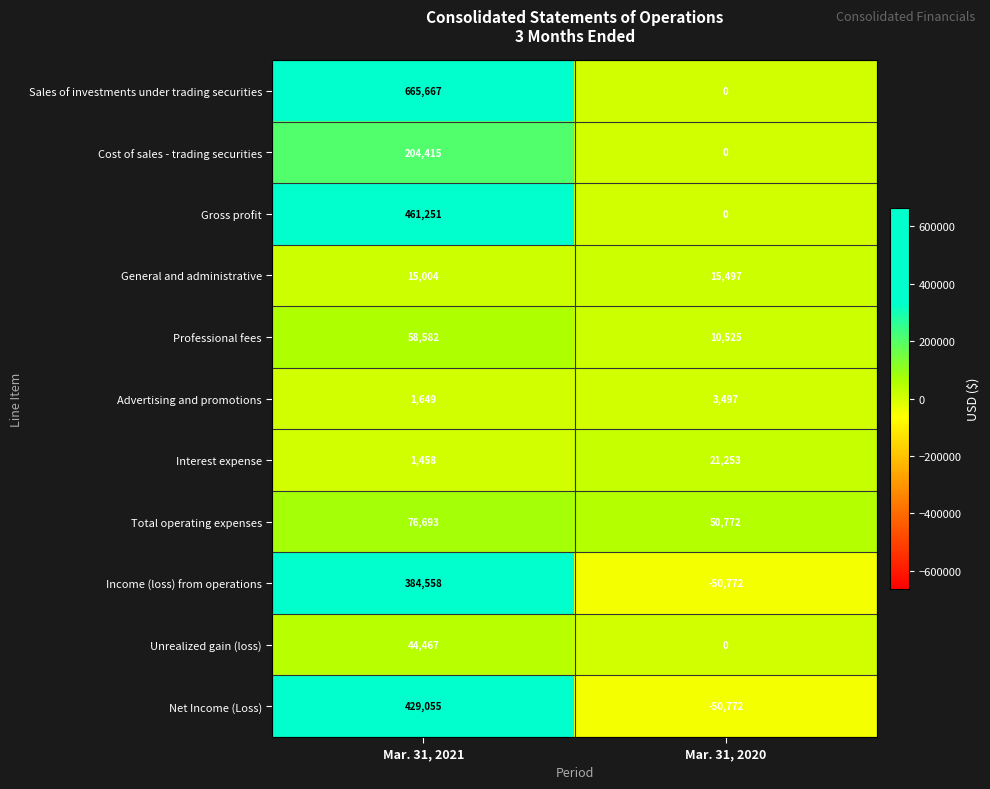

Which series has the largest range (max minus min)?

Sales of investments under trading securities